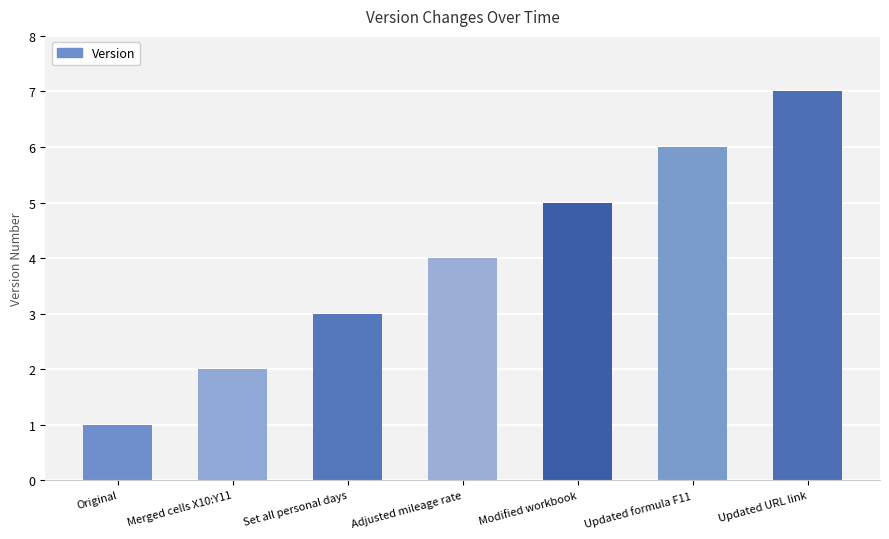

Read the value at Updated formula F11.

6